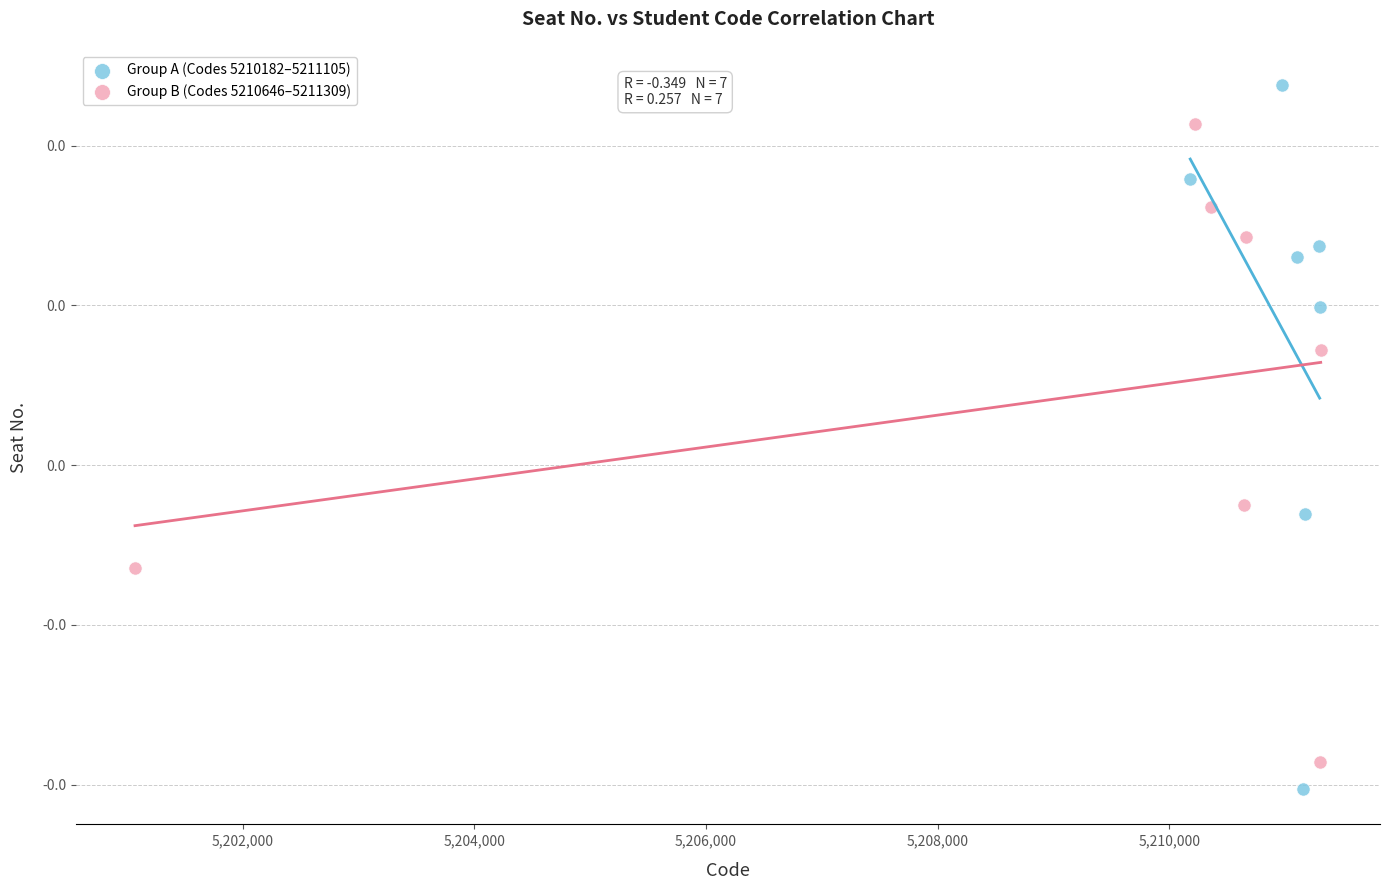

Which series contains the highest Y value?

Group A (Codes 5210182–5211105)